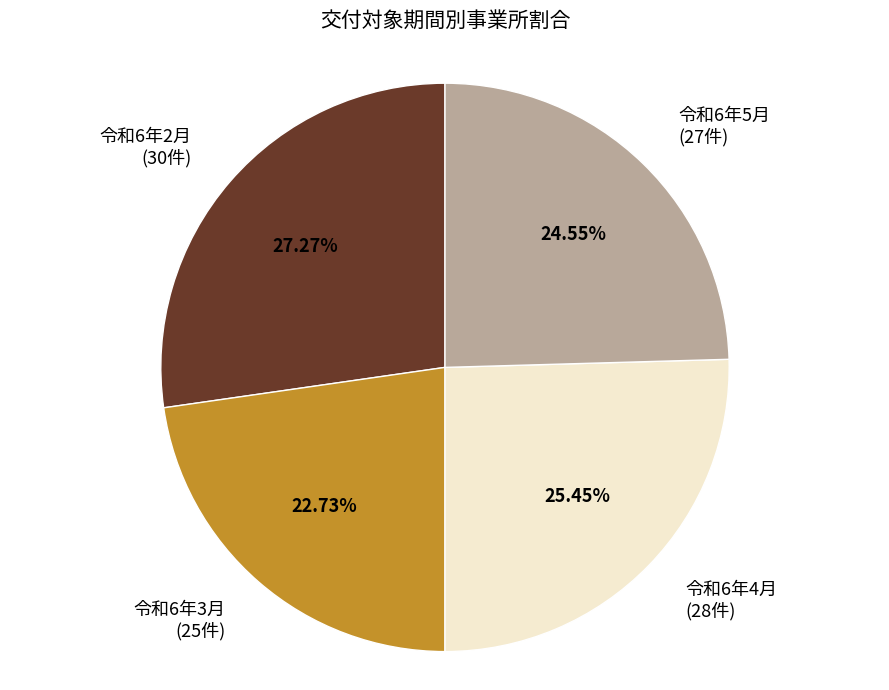

Is the sum of 令和6年5月 (27件) and 令和6年3月 (25件) greater than half?

No